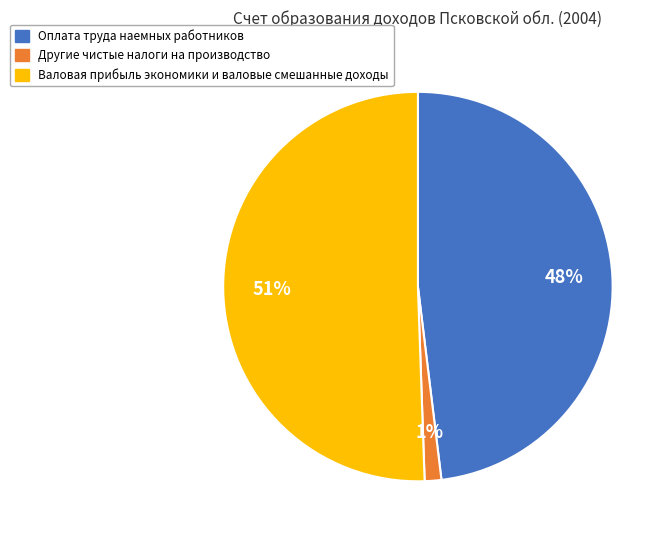

Which has a higher value, Другие чистые налоги на производство or Валовая прибыль экономики и валовые смешанные доходы?

Валовая прибыль экономики и валовые смешанные доходы